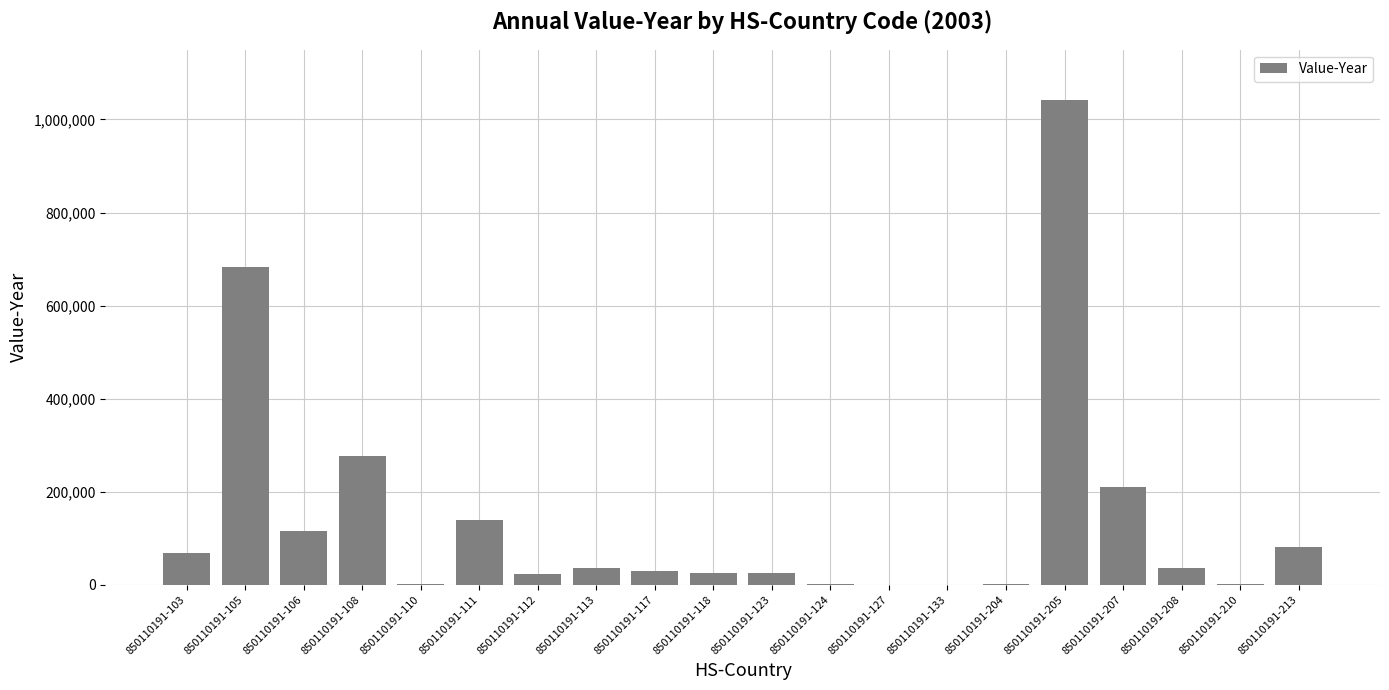

What is the average value?

139832